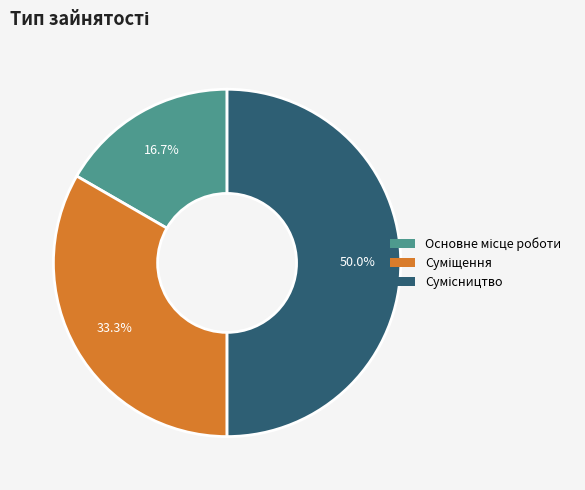

Rank the categories by value from lowest to highest.

Основне місце роботи, Суміщення, Сумісництво